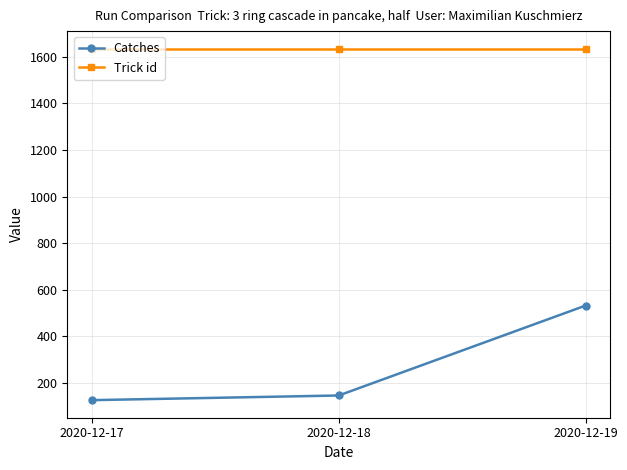

How many distinct data groups are displayed?

2